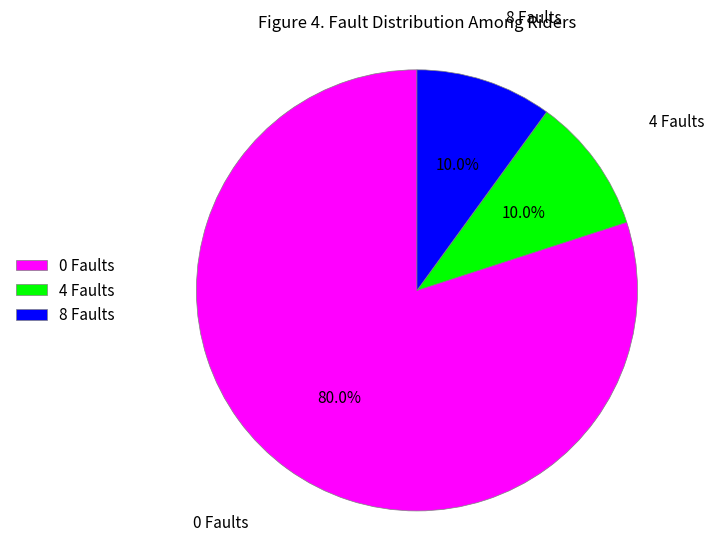

Which slice is the largest?

0 Faults